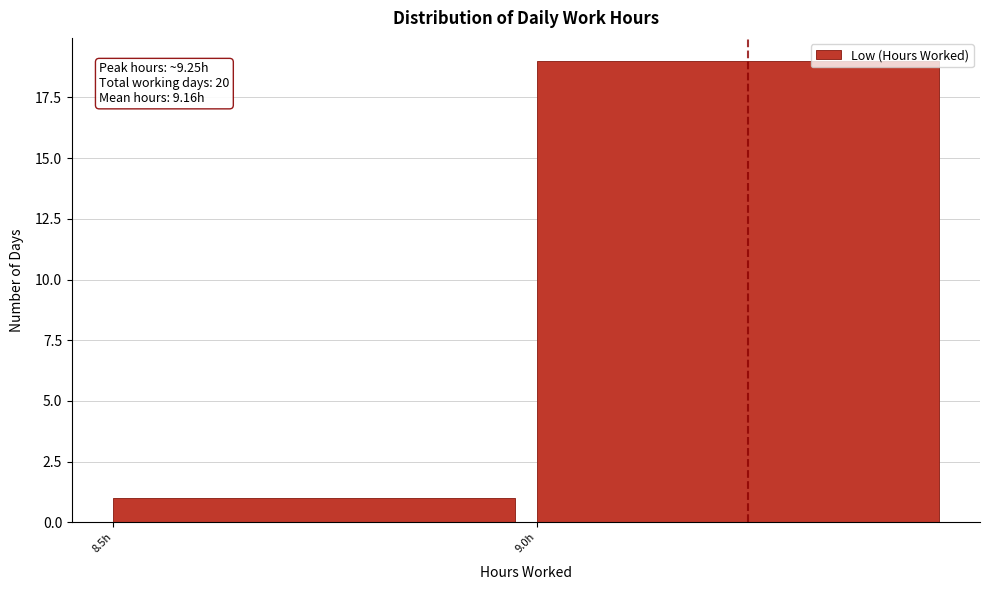

Reading left to right, list all the values displayed in this chart.

8.5h=1	9.0h=19